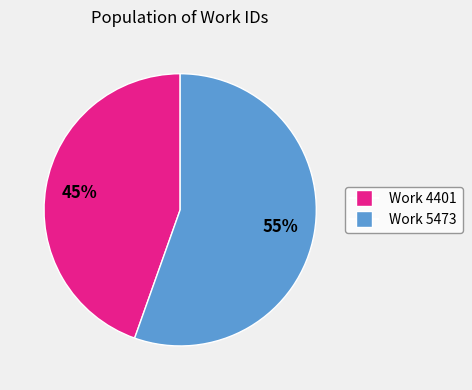

Rank the categories by value from highest to lowest.

Work 5473, Work 4401